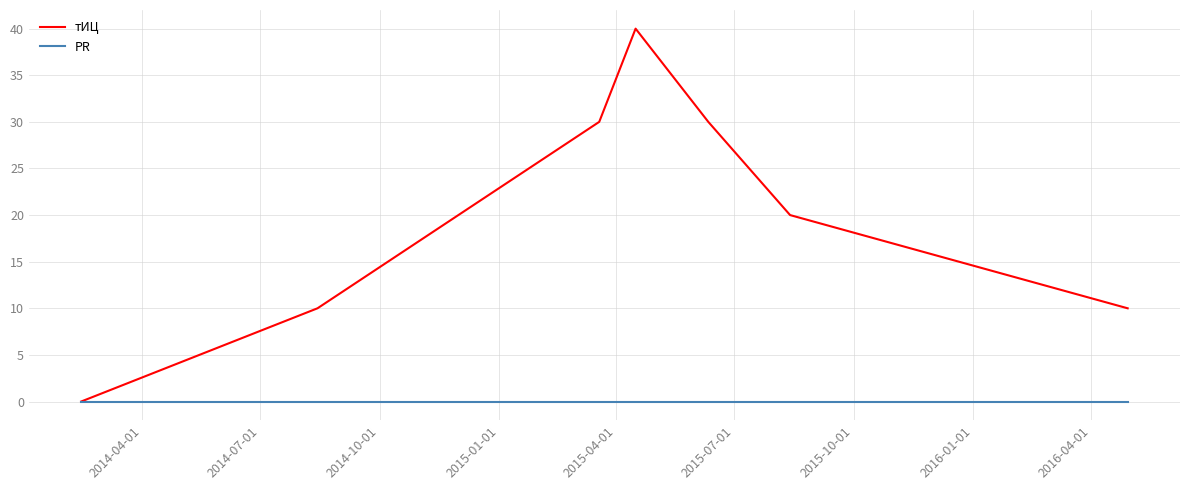

List the series in order of their overall mean, highest first.

тИЦ, PR